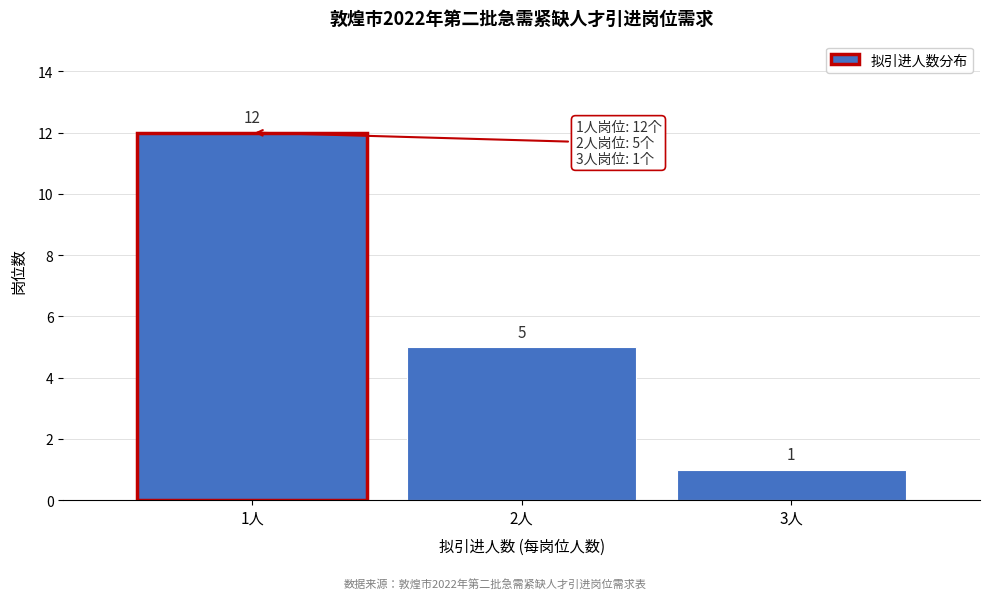

Reading right to left, what are all the values shown in this chart?

1	5	12